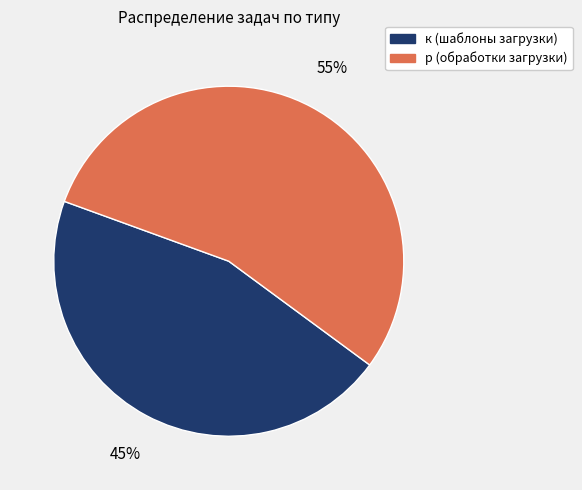

Is there any slice that represents more than half of the pie?

Yes